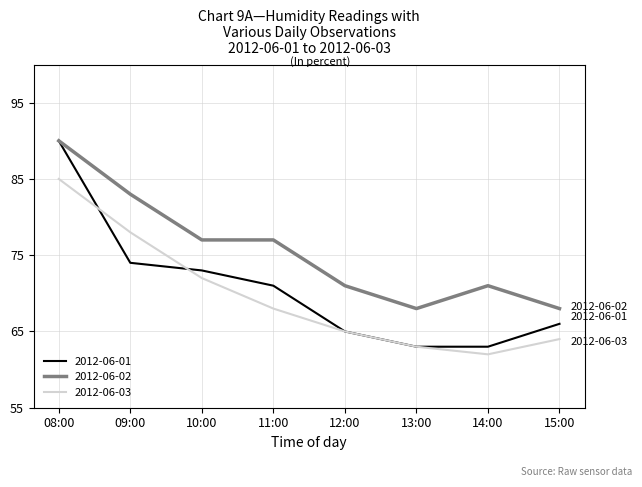

Is the value of 2012-06-03 at 08:00 greater than the value of 2012-06-01 at 13:00?

Yes